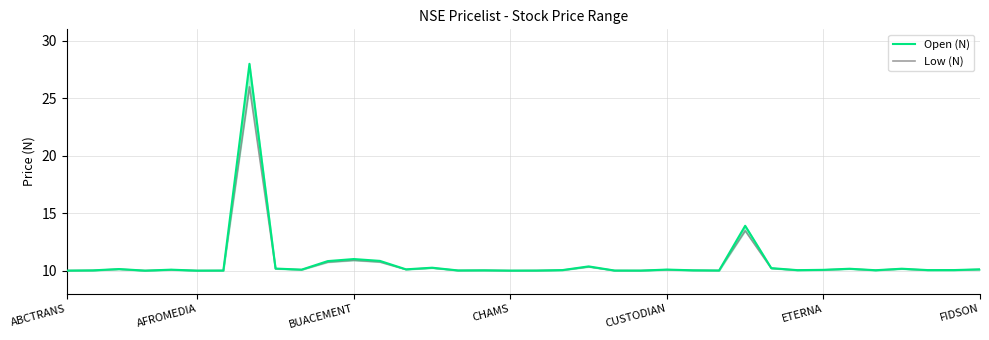

True or false: Open (N) and Low (N) intersect in this chart.

False